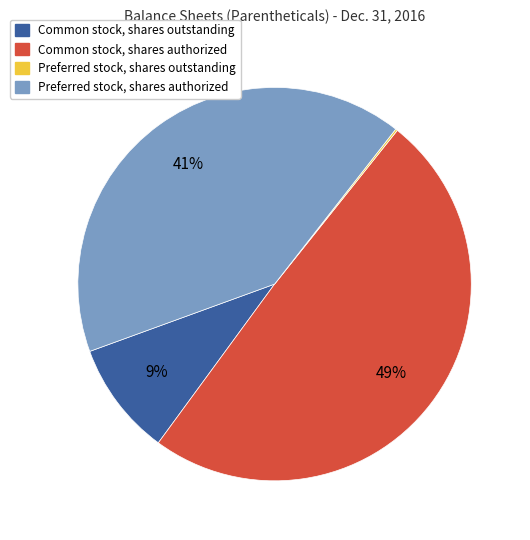

Which has a higher value, Common stock, shares authorized or Preferred stock, shares authorized?

Common stock, shares authorized